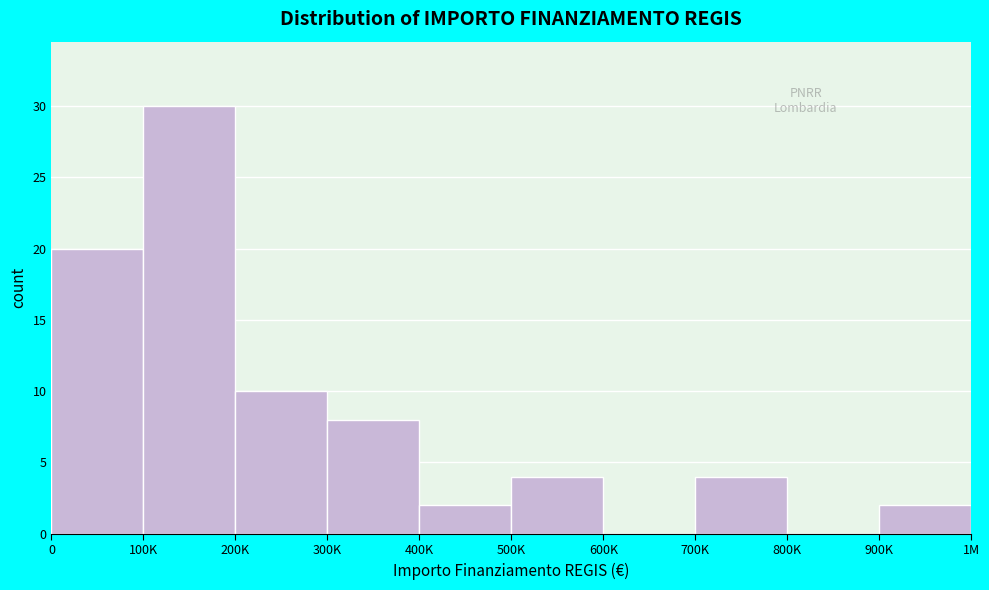

Reading right to left, list all the values displayed in this chart.

900K=2	800K=0	700K=4	600K=0	500K=4	400K=2	300K=8	200K=10	100K=30	0=20